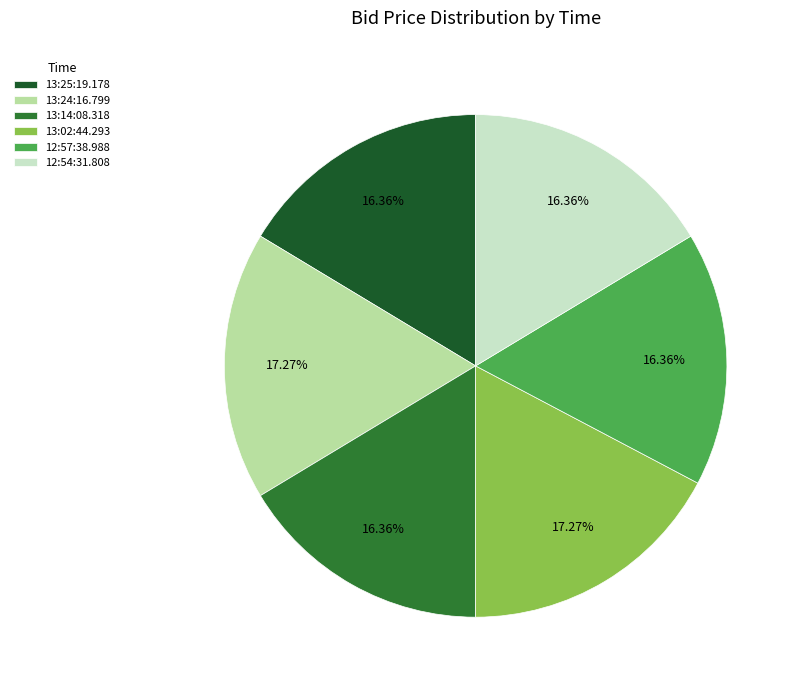

How many slices are in this pie chart?

6